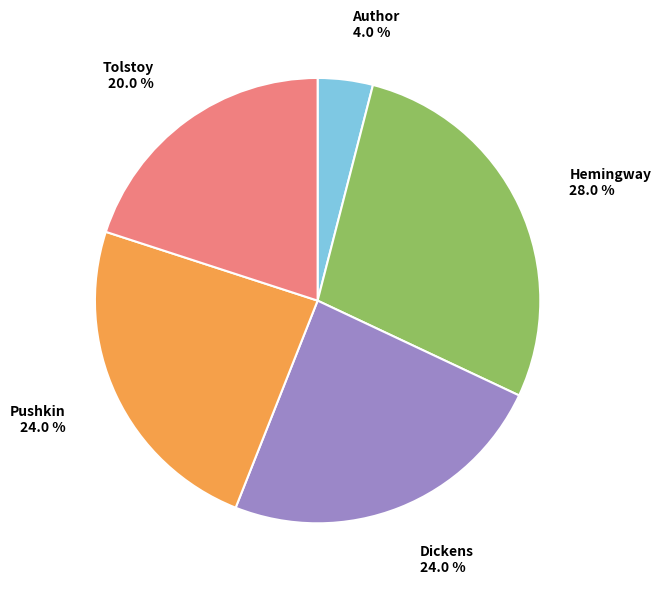

How many segments does this pie chart have?

5